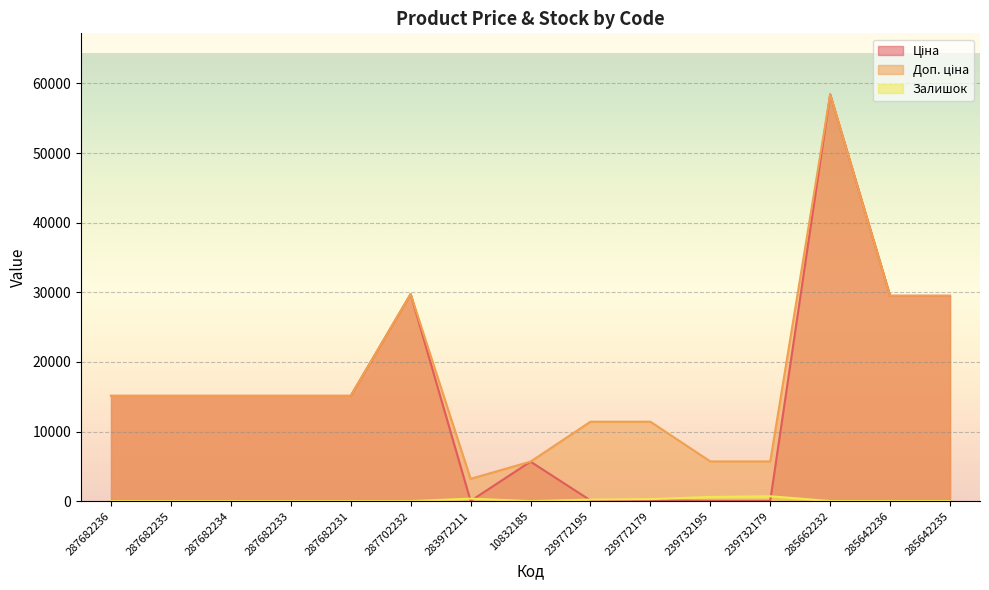

Which series ends up on top after the final intersection of Ціна and Залишок?

Ціна